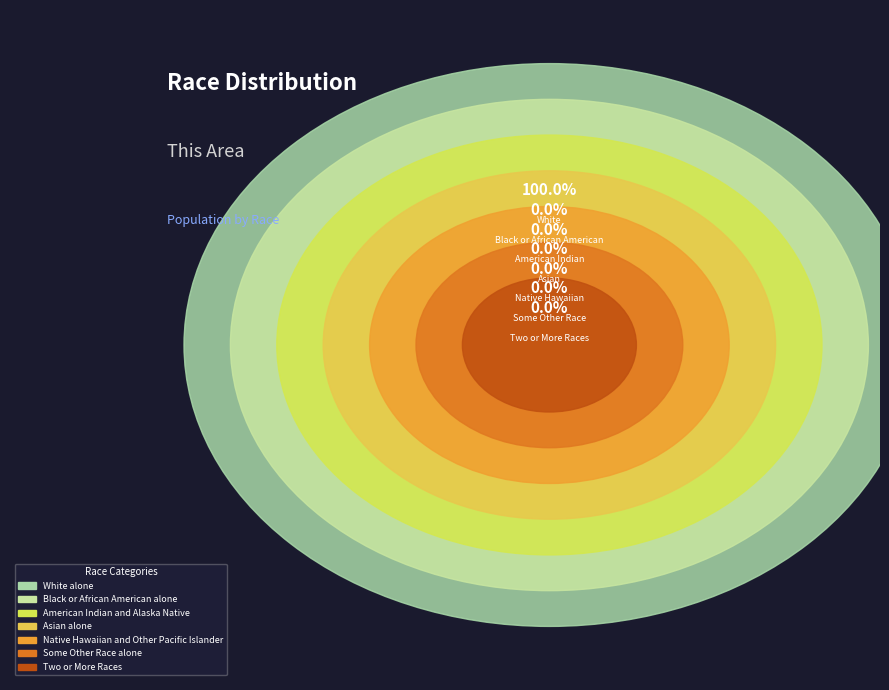

What is the largest slice in the pie chart?

White alone